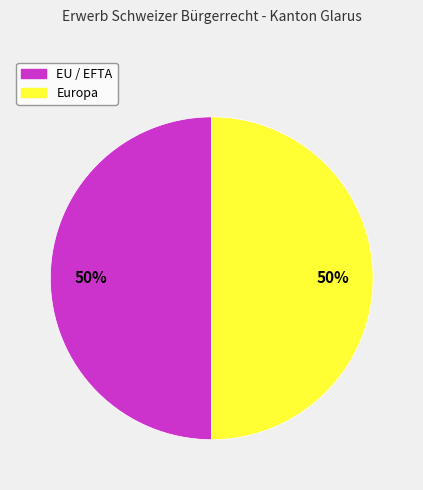

To the nearest percent, what is the average slice percentage?

50%